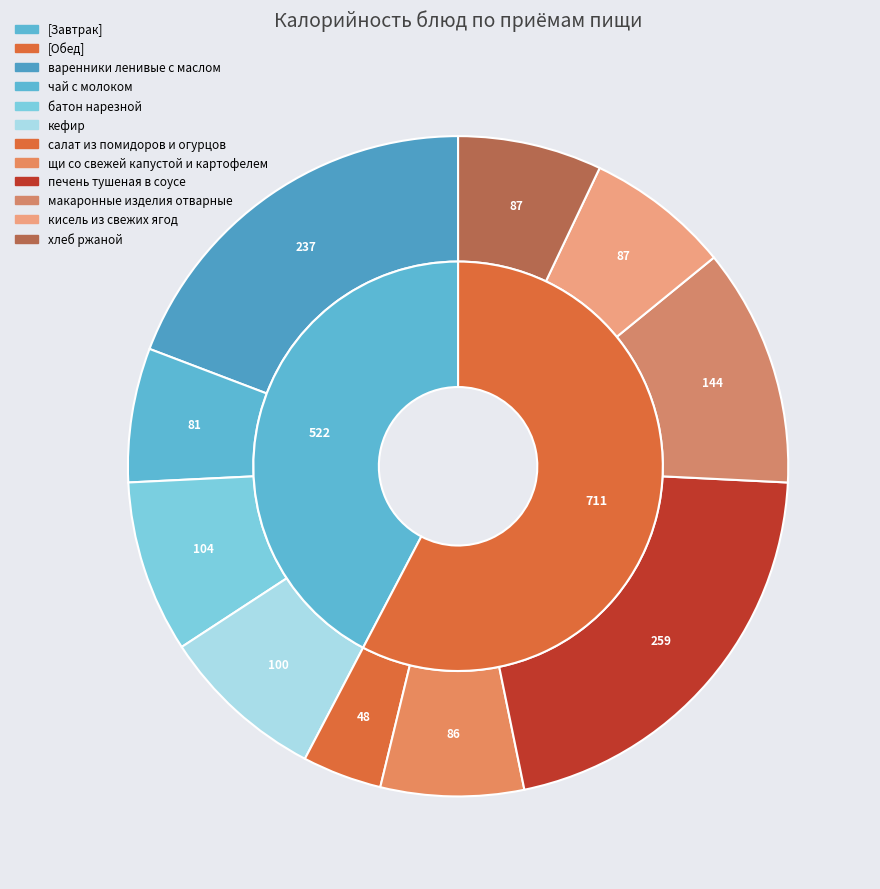

Which has a higher value, чай с молоком or макаронные изделия отварные?

макаронные изделия отварные